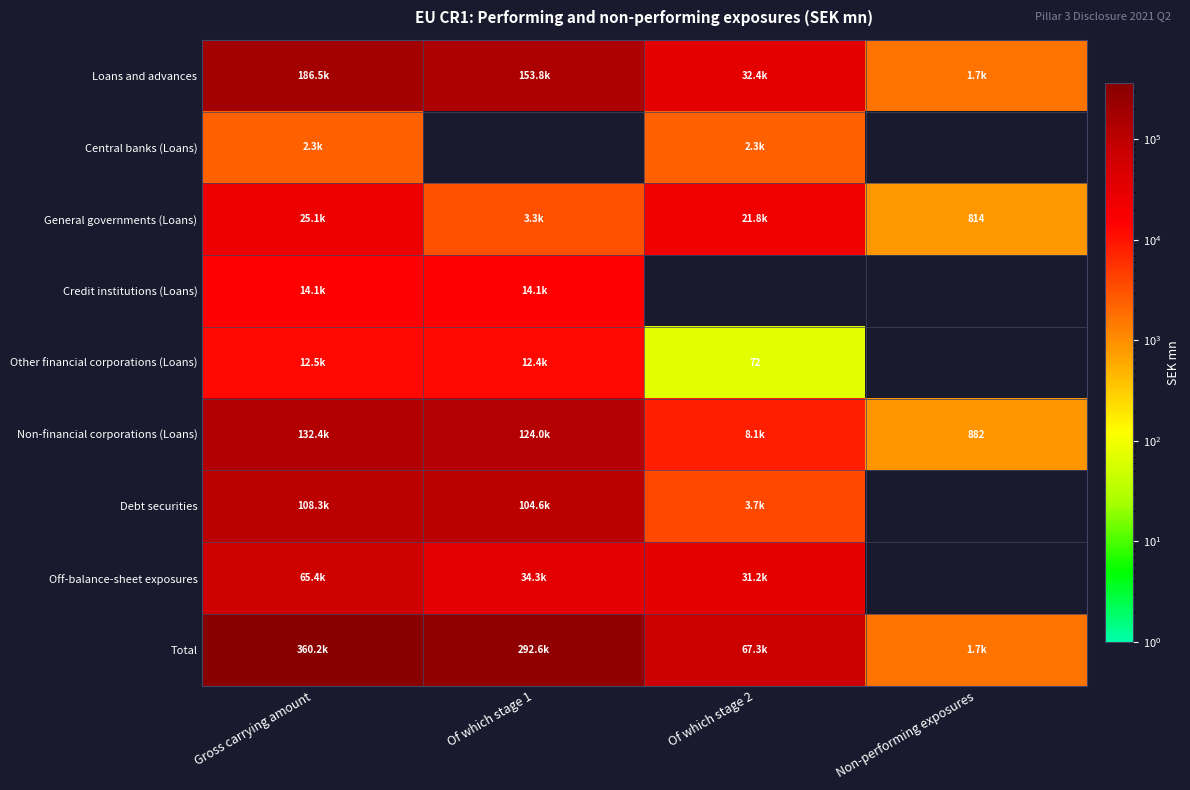

Between Of which stage 1 and Gross carrying amount, which is larger?

Gross carrying amount